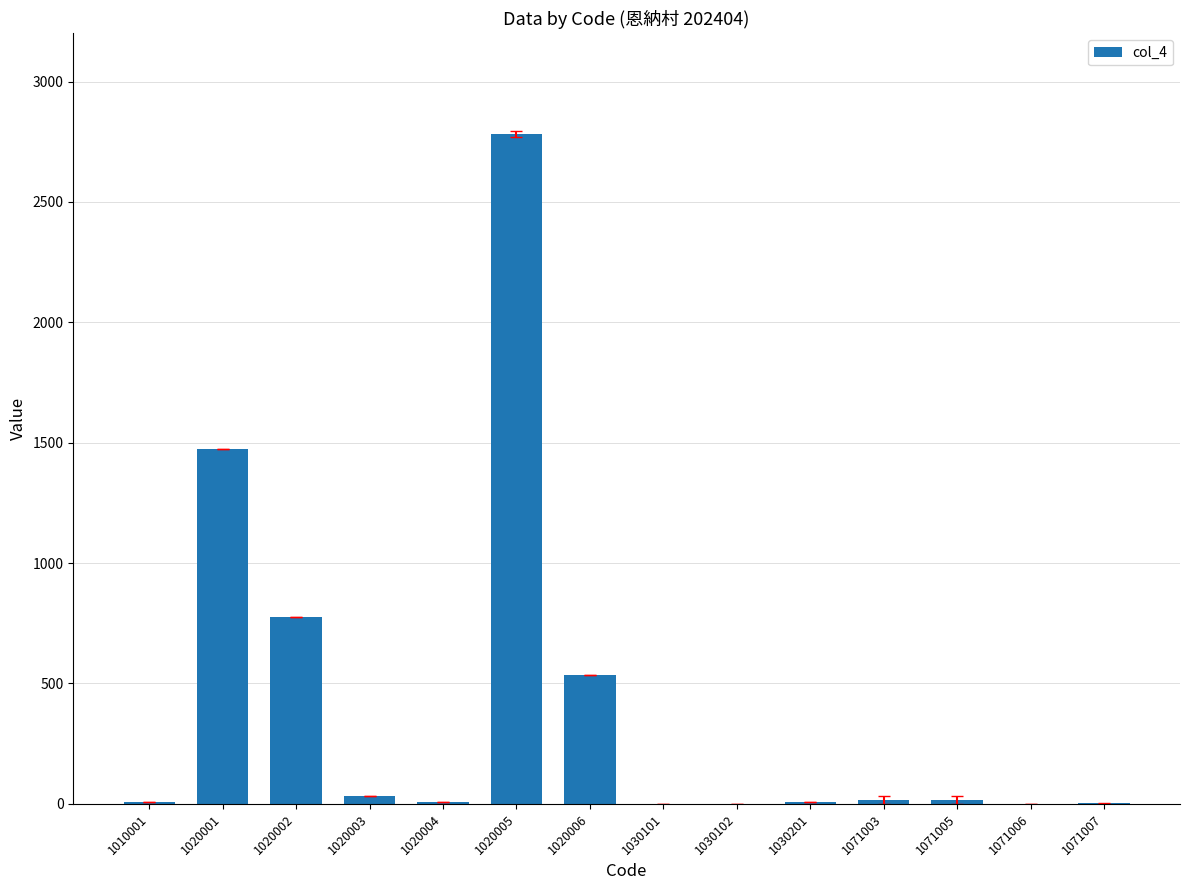

What is the sum of all values?

5657